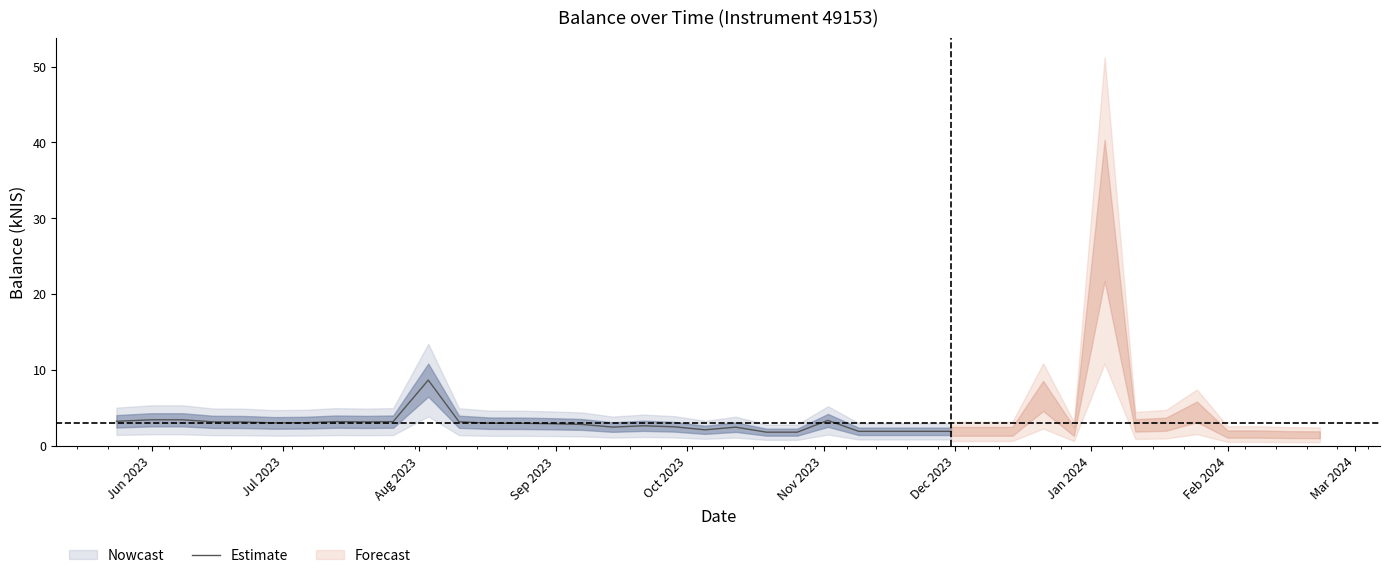

What is the lowest value of the Estimate series?

1.8